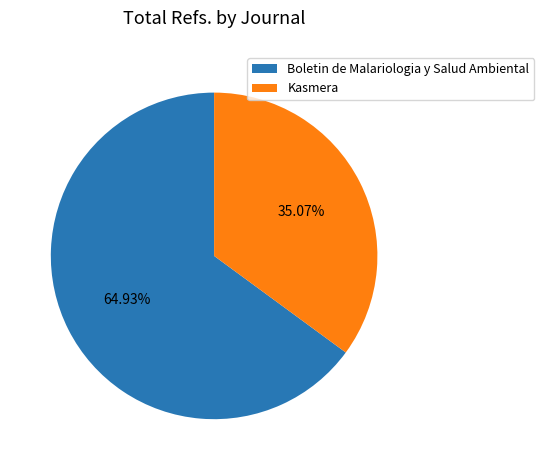

True or false: Boletin de Malariologia y Salud Ambiental accounts for 73% of the total.

False